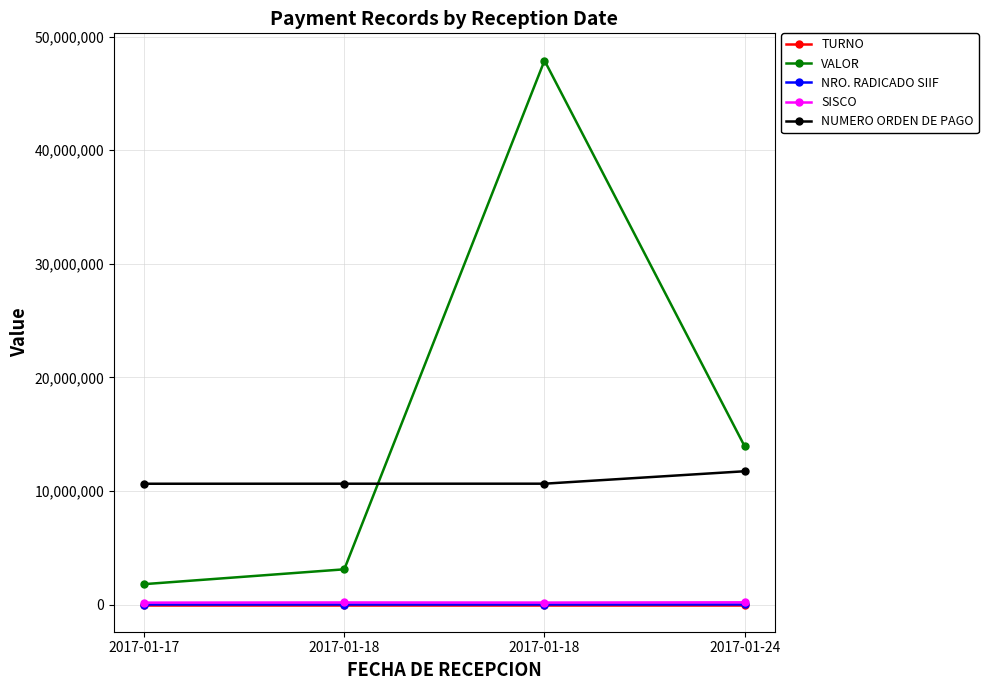

How many SISCO values are between 171469 and 192309?

3